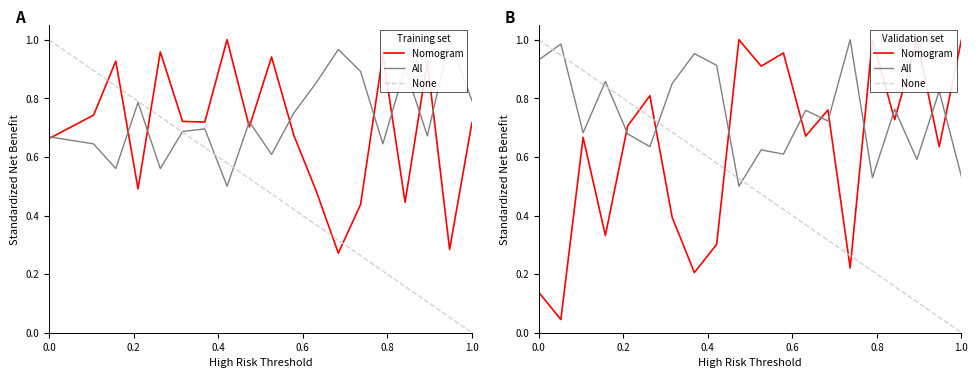

In All, how many points are higher than both neighbors (excluding endpoints)?

8